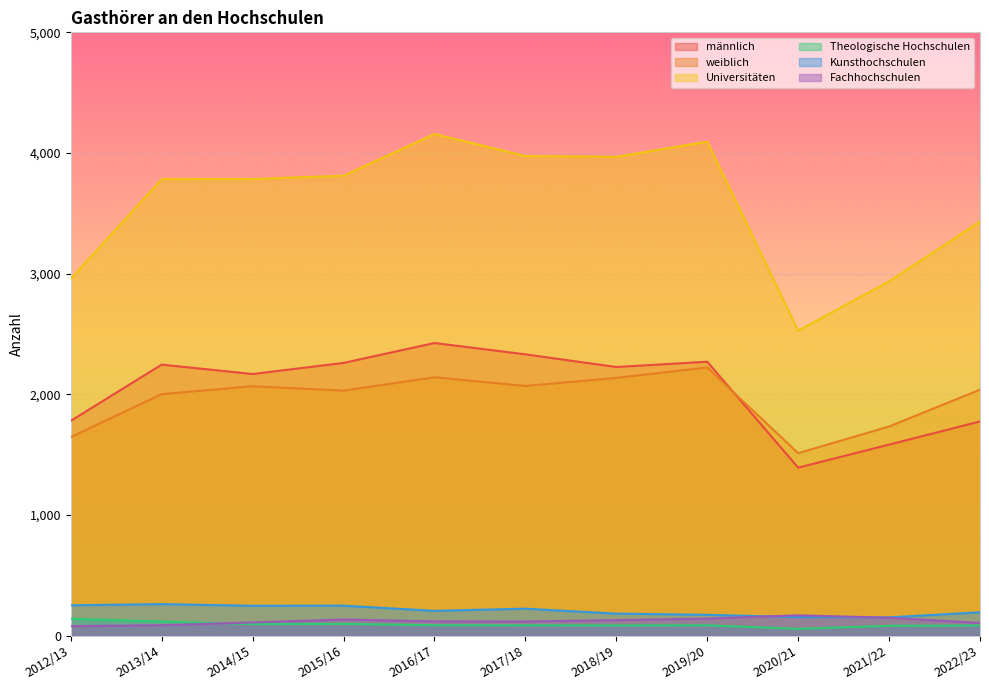

Reading left to right, list all the values displayed in this chart.

männlich: 2012/13=1780	2013/14=2246	2014/15=2168	2015/16=2260	2016/17=2425	2017/18=2331	2018/19=2226	2019/20=2270	2020/21=1392	2021/22=1583	2022/23=1775
weiblich: 2012/13=1645	2013/14=2001	2014/15=2067	2015/16=2030	2016/17=2141	2017/18=2069	2018/19=2136	2019/20=2222	2020/21=1512	2021/22=1733	2022/23=2038
Universitäten: 2012/13=2957	2013/14=3783	2014/15=3784	2015/16=3812	2016/17=4157	2017/18=3975	2018/19=3968	2019/20=4094	2020/21=2527	2021/22=2936	2022/23=3432
Theologische Hochschulen: 2012/13=139	2013/14=117	2014/15=95	2015/16=97	2016/17=86	2017/18=85	2018/19=84	2019/20=85	2020/21=56	2021/22=81	2022/23=83
Kunsthochschulen: 2012/13=251	2013/14=261	2014/15=247	2015/16=248	2016/17=205	2017/18=223	2018/19=182	2019/20=172	2020/21=153	2021/22=151	2022/23=193
Fachhochschulen: 2012/13=78	2013/14=86	2014/15=109	2015/16=133	2016/17=118	2017/18=117	2018/19=128	2019/20=141	2020/21=168	2021/22=148	2022/23=105